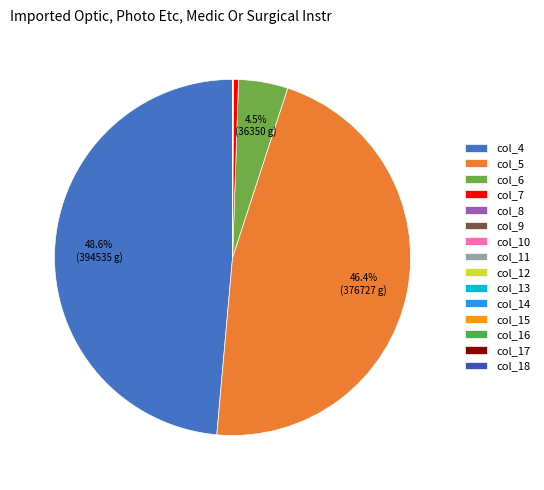

How many segments does this pie chart have?

15